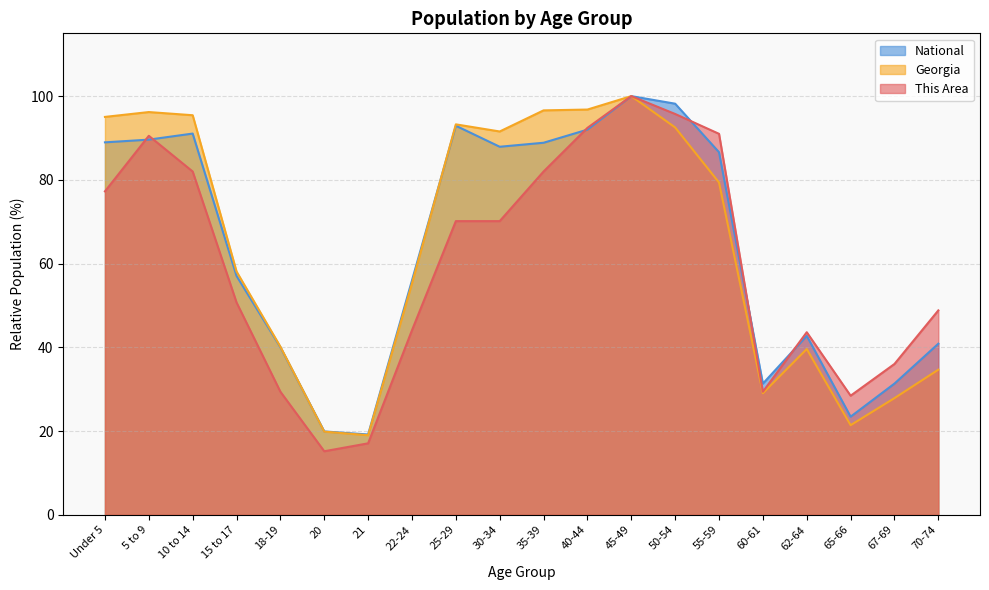

Between 21 and 35-39, which series saw the biggest shift?

Georgia